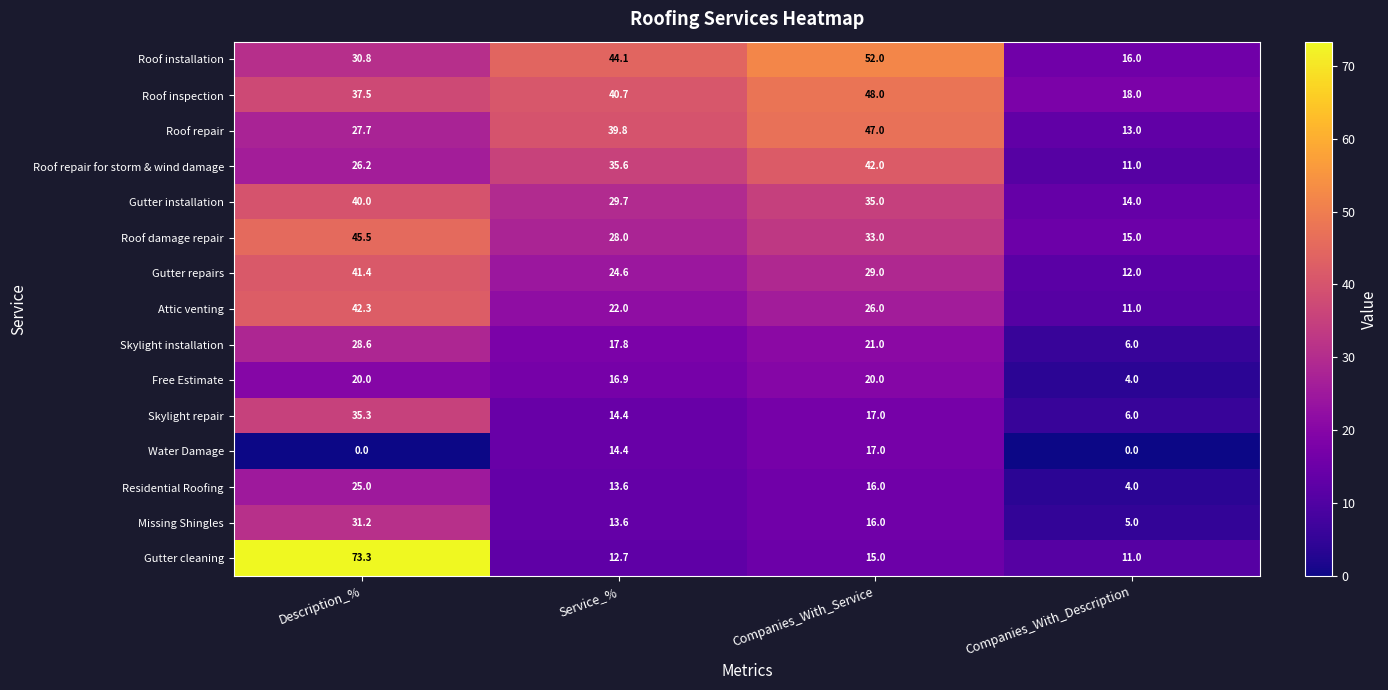

What is the lowest value of the Gutter cleaning series?

11.0